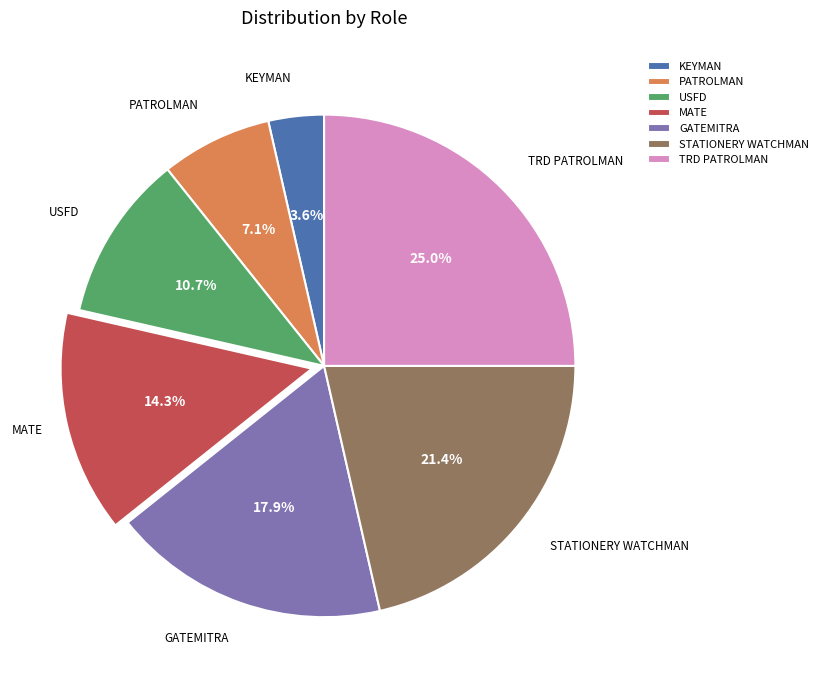

Which slice is the largest?

TRD PATROLMAN